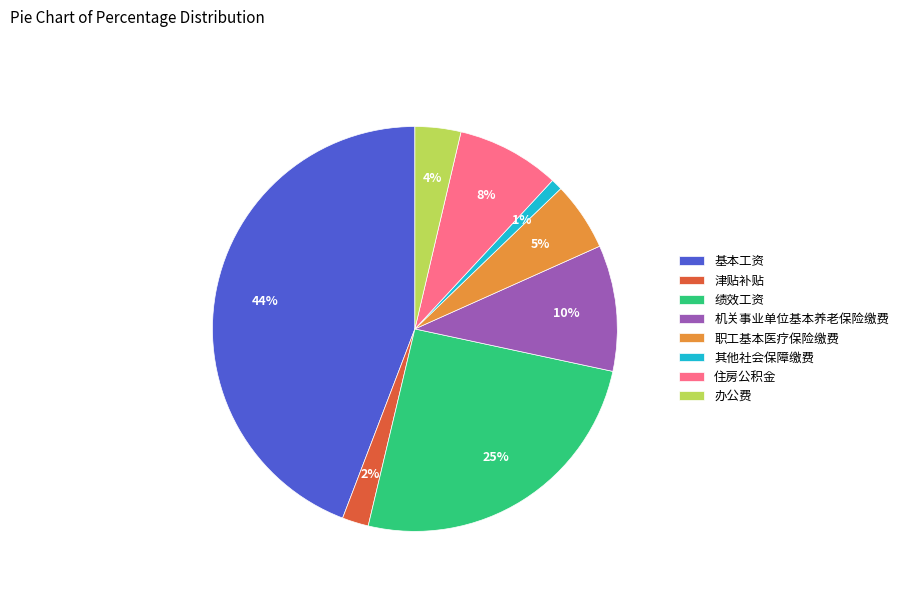

Is the sum of 住房公积金 and 其他社会保障缴费 greater than half?

No